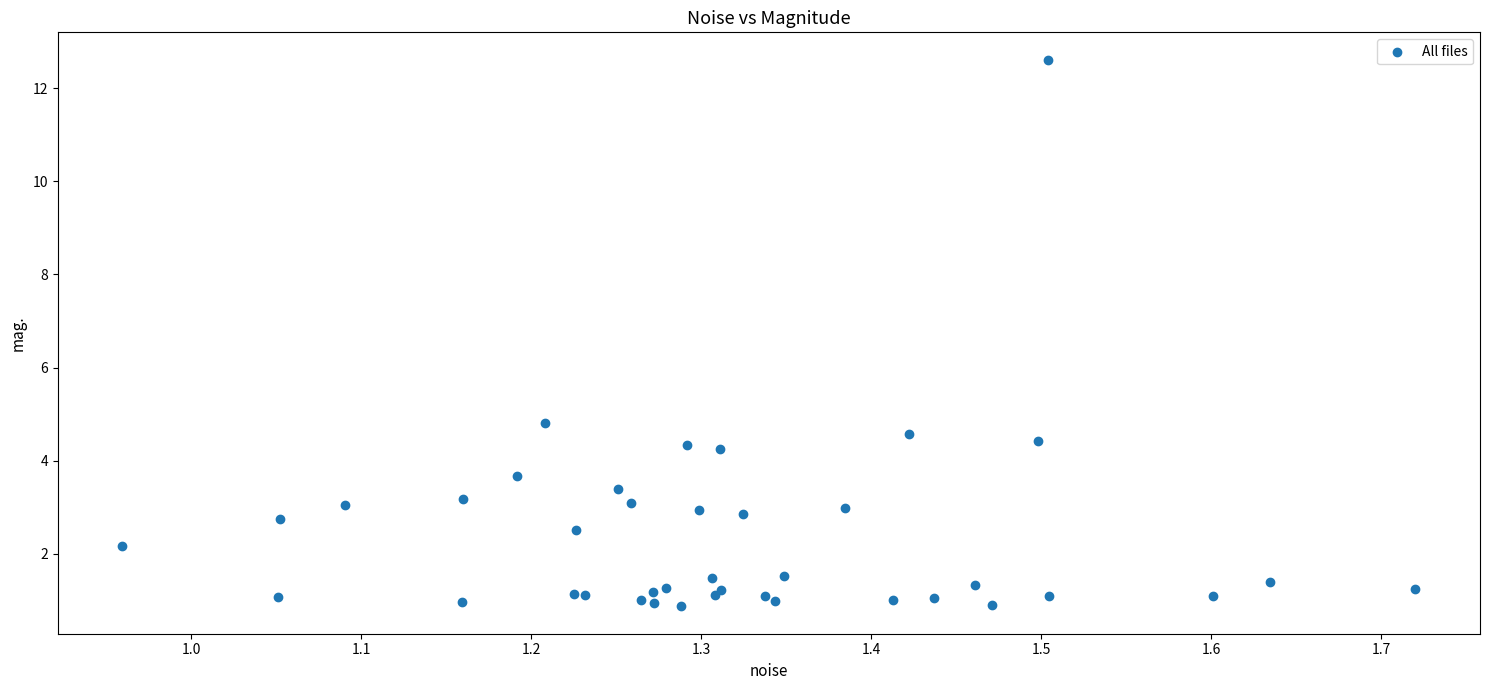

What Y value in the scatter plot is closest to 6?

4.8